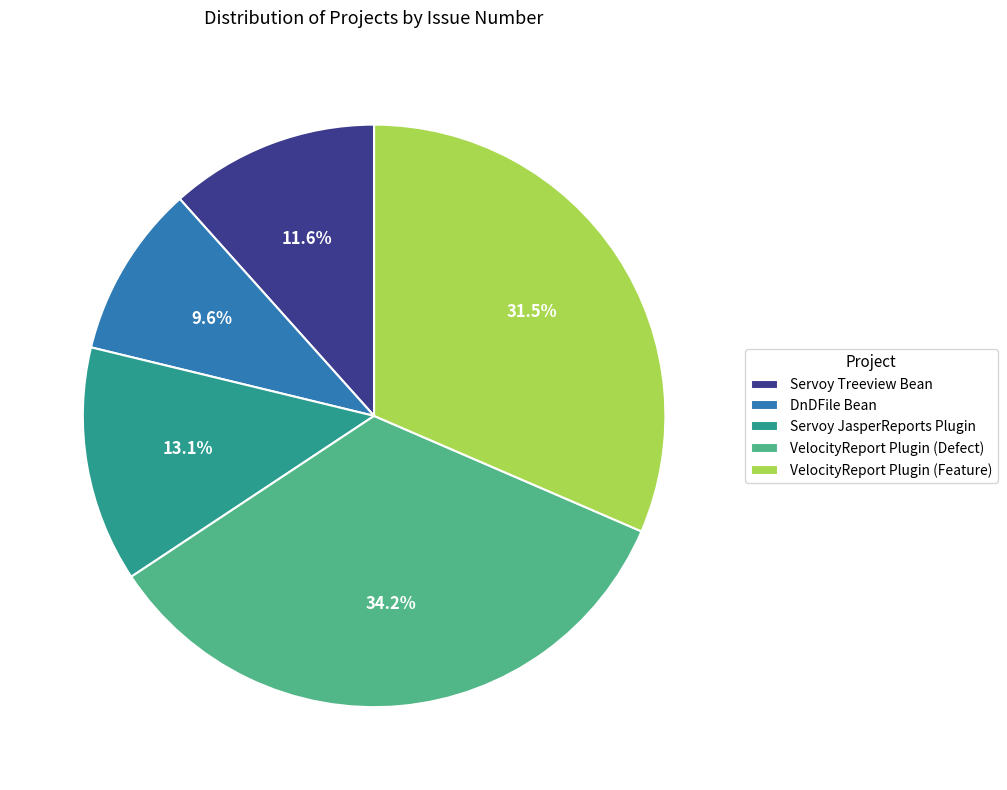

What is the total percentage of Servoy JasperReports Plugin and VelocityReport Plugin (Feature)?

44.6%